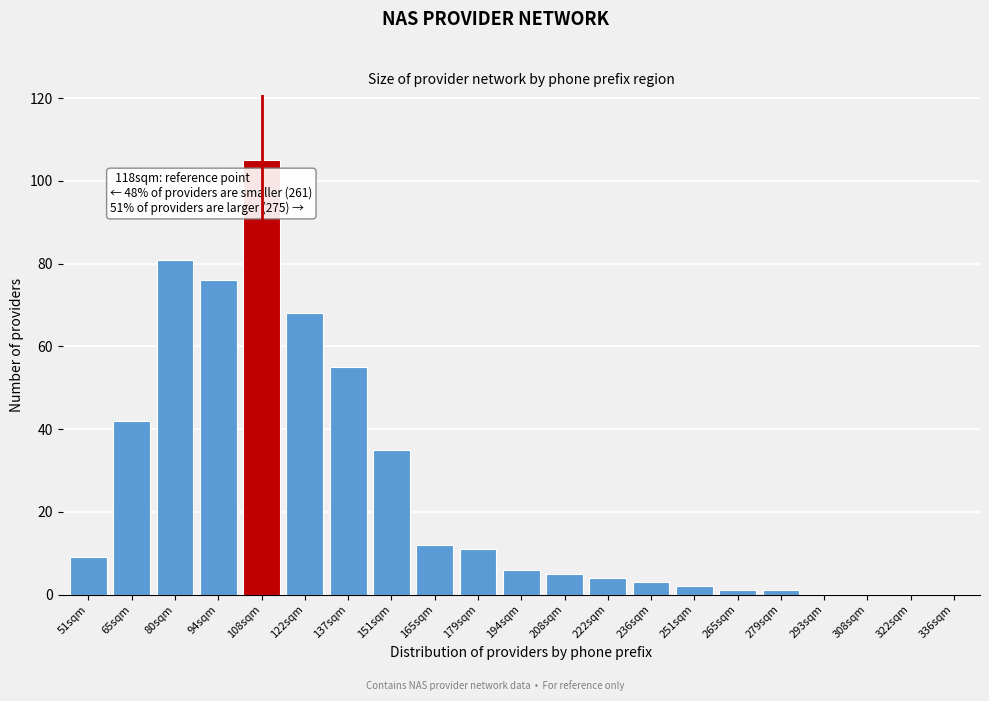

Reading left to right, transcribe all the data shown in this chart.

51sqm=9	65sqm=42	80sqm=81	94sqm=76	108sqm=105	122sqm=68	137sqm=55	151sqm=35	165sqm=12	179sqm=11	194sqm=6	208sqm=5	222sqm=4	236sqm=3	251sqm=2	265sqm=1	279sqm=1	293sqm=0	308sqm=0	322sqm=0	336sqm=0